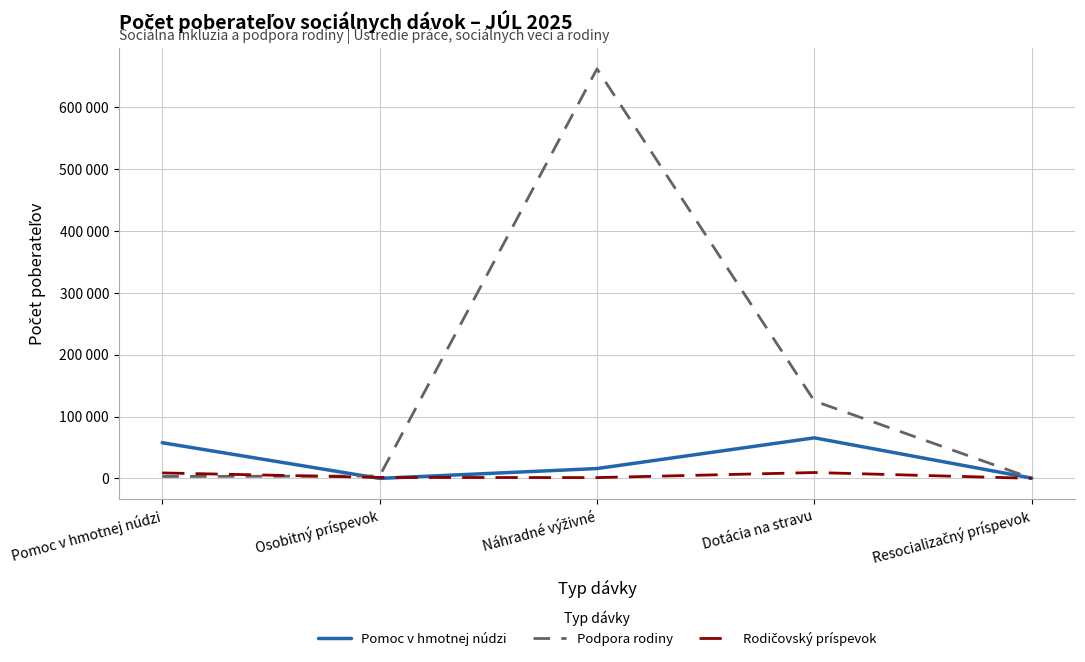

What is the sum of the Podpora rodiny values at Resocializačný príspevok and Pomoc v hmotnej núdzi?

3278